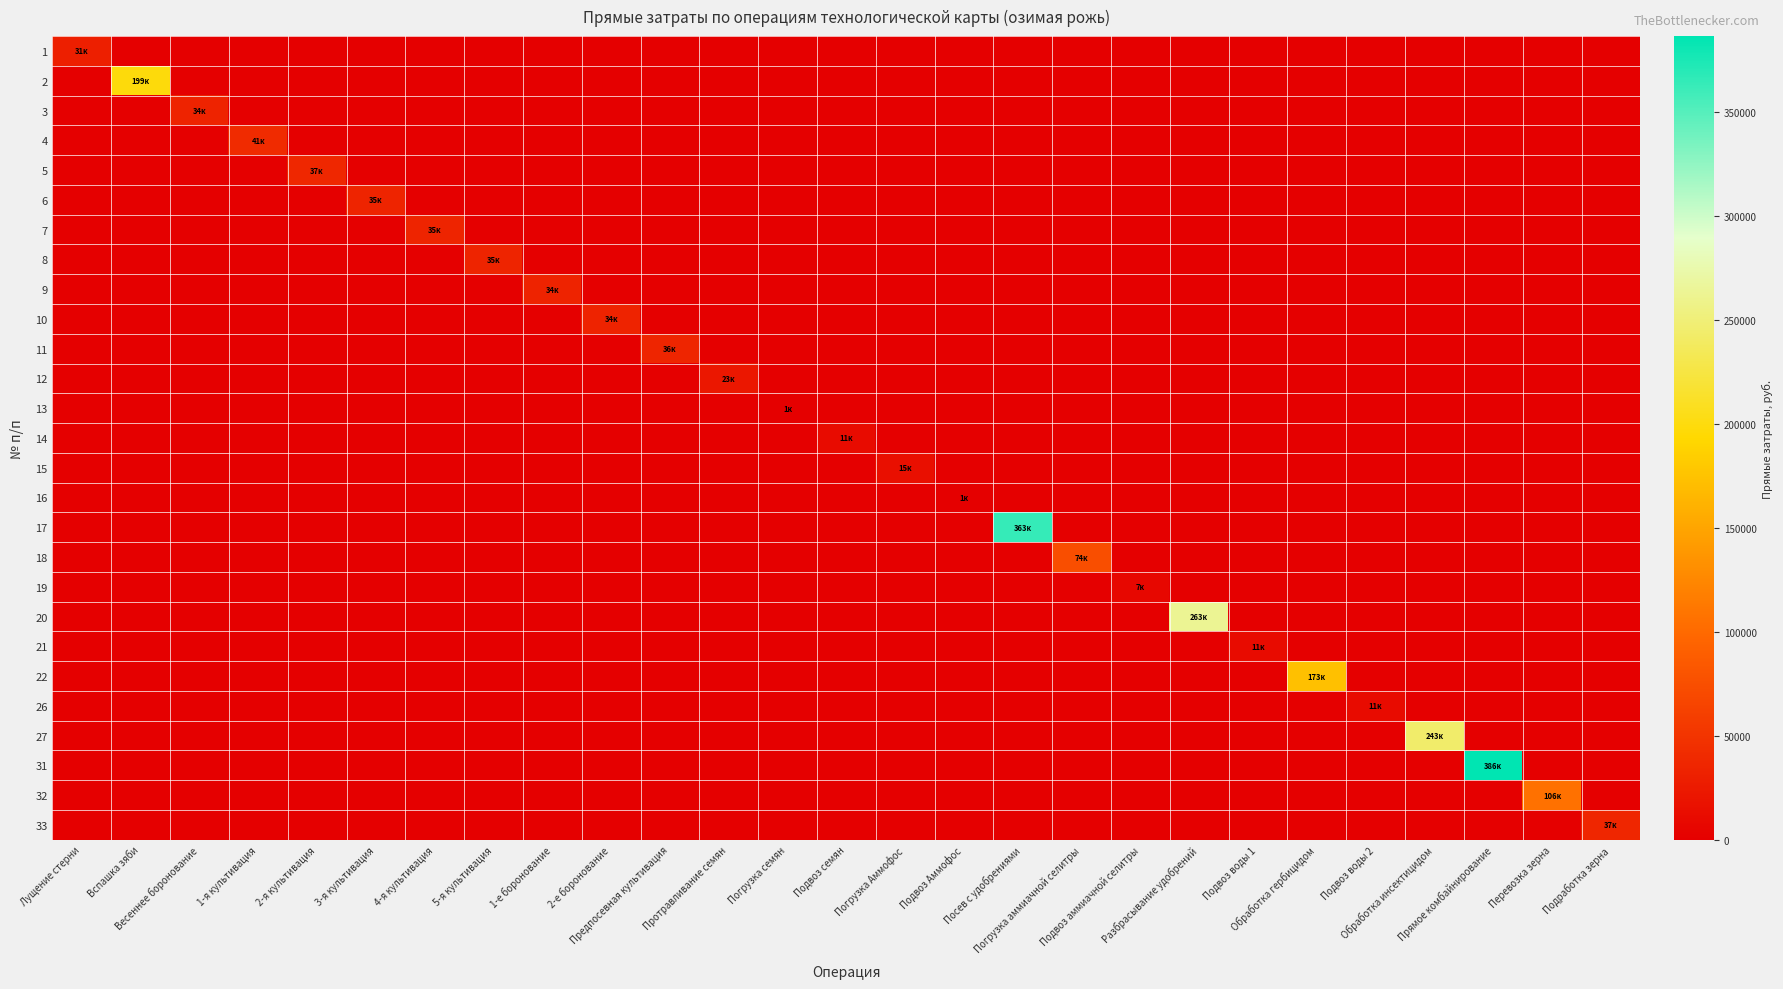

Reading left to right, transcribe all the data shown in this chart.

1: Лущение стерни=30540.2	Вспашка зяби=0.0	Весеннее боронование=0.0	1-я культивация=0.0	2-я культивация=0.0	3-я культивация=0.0	4-я культивация=0.0	5-я культивация=0.0	1-е боронование=0.0	2-е боронование=0.0	Предпосевная культивация=0.0	Протравливание семян=0.0	Погрузка семян=0.0	Подвоз семян=0.0	Погрузка Аммофос=0.0	Подвоз Аммофос=0.0	Посев с удобрениями=0.0	Погрузка аммиачной селитры=0.0	Подвоз аммиачной селитры=0.0	Разбрасывание удобрений=0.0	Подвоз воды 1=0.0	Обработка гербицидом=0.0	Подвоз воды 2=0.0	Обработка инсектицидом=0.0	Прямое комбайнирование=0.0	Перевозка зерна=0.0	Подработка зерна=0.0
2: Лущение стерни=0.0	Вспашка зяби=198627.5	Весеннее боронование=0.0	1-я культивация=0.0	2-я культивация=0.0	3-я культивация=0.0	4-я культивация=0.0	5-я культивация=0.0	1-е боронование=0.0	2-е боронование=0.0	Предпосевная культивация=0.0	Протравливание семян=0.0	Погрузка семян=0.0	Подвоз семян=0.0	Погрузка Аммофос=0.0	Подвоз Аммофос=0.0	Посев с удобрениями=0.0	Погрузка аммиачной селитры=0.0	Подвоз аммиачной селитры=0.0	Разбрасывание удобрений=0.0	Подвоз воды 1=0.0	Обработка гербицидом=0.0	Подвоз воды 2=0.0	Обработка инсектицидом=0.0	Прямое комбайнирование=0.0	Перевозка зерна=0.0	Подработка зерна=0.0
3: Лущение стерни=0.0	Вспашка зяби=0.0	Весеннее боронование=33853.6	1-я культивация=0.0	2-я культивация=0.0	3-я культивация=0.0	4-я культивация=0.0	5-я культивация=0.0	1-е боронование=0.0	2-е боронование=0.0	Предпосевная культивация=0.0	Протравливание семян=0.0	Погрузка семян=0.0	Подвоз семян=0.0	Погрузка Аммофос=0.0	Подвоз Аммофос=0.0	Посев с удобрениями=0.0	Погрузка аммиачной селитры=0.0	Подвоз аммиачной селитры=0.0	Разбрасывание удобрений=0.0	Подвоз воды 1=0.0	Обработка гербицидом=0.0	Подвоз воды 2=0.0	Обработка инсектицидом=0.0	Прямое комбайнирование=0.0	Перевозка зерна=0.0	Подработка зерна=0.0
4: Лущение стерни=0.0	Вспашка зяби=0.0	Весеннее боронование=0.0	1-я культивация=41114.3	2-я культивация=0.0	3-я культивация=0.0	4-я культивация=0.0	5-я культивация=0.0	1-е боронование=0.0	2-е боронование=0.0	Предпосевная культивация=0.0	Протравливание семян=0.0	Погрузка семян=0.0	Подвоз семян=0.0	Погрузка Аммофос=0.0	Подвоз Аммофос=0.0	Посев с удобрениями=0.0	Погрузка аммиачной селитры=0.0	Подвоз аммиачной селитры=0.0	Разбрасывание удобрений=0.0	Подвоз воды 1=0.0	Обработка гербицидом=0.0	Подвоз воды 2=0.0	Обработка инсектицидом=0.0	Прямое комбайнирование=0.0	Перевозка зерна=0.0	Подработка зерна=0.0
5: Лущение стерни=0.0	Вспашка зяби=0.0	Весеннее боронование=0.0	1-я культивация=0.0	2-я культивация=37192.5	3-я культивация=0.0	4-я культивация=0.0	5-я культивация=0.0	1-е боронование=0.0	2-е боронование=0.0	Предпосевная культивация=0.0	Протравливание семян=0.0	Погрузка семян=0.0	Подвоз семян=0.0	Погрузка Аммофос=0.0	Подвоз Аммофос=0.0	Посев с удобрениями=0.0	Погрузка аммиачной селитры=0.0	Подвоз аммиачной селитры=0.0	Разбрасывание удобрений=0.0	Подвоз воды 1=0.0	Обработка гербицидом=0.0	Подвоз воды 2=0.0	Обработка инсектицидом=0.0	Прямое комбайнирование=0.0	Перевозка зерна=0.0	Подработка зерна=0.0
6: Лущение стерни=0.0	Вспашка зяби=0.0	Весеннее боронование=0.0	1-я культивация=0.0	2-я культивация=0.0	3-я культивация=35020.8	4-я культивация=0.0	5-я культивация=0.0	1-е боронование=0.0	2-е боронование=0.0	Предпосевная культивация=0.0	Протравливание семян=0.0	Погрузка семян=0.0	Подвоз семян=0.0	Погрузка Аммофос=0.0	Подвоз Аммофос=0.0	Посев с удобрениями=0.0	Погрузка аммиачной селитры=0.0	Подвоз аммиачной селитры=0.0	Разбрасывание удобрений=0.0	Подвоз воды 1=0.0	Обработка гербицидом=0.0	Подвоз воды 2=0.0	Обработка инсектицидом=0.0	Прямое комбайнирование=0.0	Перевозка зерна=0.0	Подработка зерна=0.0
7: Лущение стерни=0.0	Вспашка зяби=0.0	Весеннее боронование=0.0	1-я культивация=0.0	2-я культивация=0.0	3-я культивация=0.0	4-я культивация=35020.8	5-я культивация=0.0	1-е боронование=0.0	2-е боронование=0.0	Предпосевная культивация=0.0	Протравливание семян=0.0	Погрузка семян=0.0	Подвоз семян=0.0	Погрузка Аммофос=0.0	Подвоз Аммофос=0.0	Посев с удобрениями=0.0	Погрузка аммиачной селитры=0.0	Подвоз аммиачной селитры=0.0	Разбрасывание удобрений=0.0	Подвоз воды 1=0.0	Обработка гербицидом=0.0	Подвоз воды 2=0.0	Обработка инсектицидом=0.0	Прямое комбайнирование=0.0	Перевозка зерна=0.0	Подработка зерна=0.0
8: Лущение стерни=0.0	Вспашка зяби=0.0	Весеннее боронование=0.0	1-я культивация=0.0	2-я культивация=0.0	3-я культивация=0.0	4-я культивация=0.0	5-я культивация=35020.8	1-е боронование=0.0	2-е боронование=0.0	Предпосевная культивация=0.0	Протравливание семян=0.0	Погрузка семян=0.0	Подвоз семян=0.0	Погрузка Аммофос=0.0	Подвоз Аммофос=0.0	Посев с удобрениями=0.0	Погрузка аммиачной селитры=0.0	Подвоз аммиачной селитры=0.0	Разбрасывание удобрений=0.0	Подвоз воды 1=0.0	Обработка гербицидом=0.0	Подвоз воды 2=0.0	Обработка инсектицидом=0.0	Прямое комбайнирование=0.0	Перевозка зерна=0.0	Подработка зерна=0.0
9: Лущение стерни=0.0	Вспашка зяби=0.0	Весеннее боронование=0.0	1-я культивация=0.0	2-я культивация=0.0	3-я культивация=0.0	4-я культивация=0.0	5-я культивация=0.0	1-е боронование=33853.6	2-е боронование=0.0	Предпосевная культивация=0.0	Протравливание семян=0.0	Погрузка семян=0.0	Подвоз семян=0.0	Погрузка Аммофос=0.0	Подвоз Аммофос=0.0	Посев с удобрениями=0.0	Погрузка аммиачной селитры=0.0	Подвоз аммиачной селитры=0.0	Разбрасывание удобрений=0.0	Подвоз воды 1=0.0	Обработка гербицидом=0.0	Подвоз воды 2=0.0	Обработка инсектицидом=0.0	Прямое комбайнирование=0.0	Перевозка зерна=0.0	Подработка зерна=0.0
10: Лущение стерни=0.0	Вспашка зяби=0.0	Весеннее боронование=0.0	1-я культивация=0.0	2-я культивация=0.0	3-я культивация=0.0	4-я культивация=0.0	5-я культивация=0.0	1-е боронование=0.0	2-е боронование=33853.6	Предпосевная культивация=0.0	Протравливание семян=0.0	Погрузка семян=0.0	Подвоз семян=0.0	Погрузка Аммофос=0.0	Подвоз Аммофос=0.0	Посев с удобрениями=0.0	Погрузка аммиачной селитры=0.0	Подвоз аммиачной селитры=0.0	Разбрасывание удобрений=0.0	Подвоз воды 1=0.0	Обработка гербицидом=0.0	Подвоз воды 2=0.0	Обработка инсектицидом=0.0	Прямое комбайнирование=0.0	Перевозка зерна=0.0	Подработка зерна=0.0
11: Лущение стерни=0.0	Вспашка зяби=0.0	Весеннее боронование=0.0	1-я культивация=0.0	2-я культивация=0.0	3-я культивация=0.0	4-я культивация=0.0	5-я культивация=0.0	1-е боронование=0.0	2-е боронование=0.0	Предпосевная культивация=36160.8	Протравливание семян=0.0	Погрузка семян=0.0	Подвоз семян=0.0	Погрузка Аммофос=0.0	Подвоз Аммофос=0.0	Посев с удобрениями=0.0	Погрузка аммиачной селитры=0.0	Подвоз аммиачной селитры=0.0	Разбрасывание удобрений=0.0	Подвоз воды 1=0.0	Обработка гербицидом=0.0	Подвоз воды 2=0.0	Обработка инсектицидом=0.0	Прямое комбайнирование=0.0	Перевозка зерна=0.0	Подработка зерна=0.0
12: Лущение стерни=0.0	Вспашка зяби=0.0	Весеннее боронование=0.0	1-я культивация=0.0	2-я культивация=0.0	3-я культивация=0.0	4-я культивация=0.0	5-я культивация=0.0	1-е боронование=0.0	2-е боронование=0.0	Предпосевная культивация=0.0	Протравливание семян=22889.6	Погрузка семян=0.0	Подвоз семян=0.0	Погрузка Аммофос=0.0	Подвоз Аммофос=0.0	Посев с удобрениями=0.0	Погрузка аммиачной селитры=0.0	Подвоз аммиачной селитры=0.0	Разбрасывание удобрений=0.0	Подвоз воды 1=0.0	Обработка гербицидом=0.0	Подвоз воды 2=0.0	Обработка инсектицидом=0.0	Прямое комбайнирование=0.0	Перевозка зерна=0.0	Подработка зерна=0.0
13: Лущение стерни=0.0	Вспашка зяби=0.0	Весеннее боронование=0.0	1-я культивация=0.0	2-я культивация=0.0	3-я культивация=0.0	4-я культивация=0.0	5-я культивация=0.0	1-е боронование=0.0	2-е боронование=0.0	Предпосевная культивация=0.0	Протравливание семян=0.0	Погрузка семян=1021.0	Подвоз семян=0.0	Погрузка Аммофос=0.0	Подвоз Аммофос=0.0	Посев с удобрениями=0.0	Погрузка аммиачной селитры=0.0	Подвоз аммиачной селитры=0.0	Разбрасывание удобрений=0.0	Подвоз воды 1=0.0	Обработка гербицидом=0.0	Подвоз воды 2=0.0	Обработка инсектицидом=0.0	Прямое комбайнирование=0.0	Перевозка зерна=0.0	Подработка зерна=0.0
14: Лущение стерни=0.0	Вспашка зяби=0.0	Весеннее боронование=0.0	1-я культивация=0.0	2-я культивация=0.0	3-я культивация=0.0	4-я культивация=0.0	5-я культивация=0.0	1-е боронование=0.0	2-е боронование=0.0	Предпосевная культивация=0.0	Протравливание семян=0.0	Погрузка семян=0.0	Подвоз семян=10590.0	Погрузка Аммофос=0.0	Подвоз Аммофос=0.0	Посев с удобрениями=0.0	Погрузка аммиачной селитры=0.0	Подвоз аммиачной селитры=0.0	Разбрасывание удобрений=0.0	Подвоз воды 1=0.0	Обработка гербицидом=0.0	Подвоз воды 2=0.0	Обработка инсектицидом=0.0	Прямое комбайнирование=0.0	Перевозка зерна=0.0	Подработка зерна=0.0
15: Лущение стерни=0.0	Вспашка зяби=0.0	Весеннее боронование=0.0	1-я культивация=0.0	2-я культивация=0.0	3-я культивация=0.0	4-я культивация=0.0	5-я культивация=0.0	1-е боронование=0.0	2-е боронование=0.0	Предпосевная культивация=0.0	Протравливание семян=0.0	Погрузка семян=0.0	Подвоз семян=0.0	Погрузка Аммофос=14807.1	Подвоз Аммофос=0.0	Посев с удобрениями=0.0	Погрузка аммиачной селитры=0.0	Подвоз аммиачной селитры=0.0	Разбрасывание удобрений=0.0	Подвоз воды 1=0.0	Обработка гербицидом=0.0	Подвоз воды 2=0.0	Обработка инсектицидом=0.0	Прямое комбайнирование=0.0	Перевозка зерна=0.0	Подработка зерна=0.0
16: Лущение стерни=0.0	Вспашка зяби=0.0	Весеннее боронование=0.0	1-я культивация=0.0	2-я культивация=0.0	3-я культивация=0.0	4-я культивация=0.0	5-я культивация=0.0	1-е боронование=0.0	2-е боронование=0.0	Предпосевная культивация=0.0	Протравливание семян=0.0	Погрузка семян=0.0	Подвоз семян=0.0	Погрузка Аммофос=0.0	Подвоз Аммофос=1412.0	Посев с удобрениями=0.0	Погрузка аммиачной селитры=0.0	Подвоз аммиачной селитры=0.0	Разбрасывание удобрений=0.0	Подвоз воды 1=0.0	Обработка гербицидом=0.0	Подвоз воды 2=0.0	Обработка инсектицидом=0.0	Прямое комбайнирование=0.0	Перевозка зерна=0.0	Подработка зерна=0.0
17: Лущение стерни=0.0	Вспашка зяби=0.0	Весеннее боронование=0.0	1-я культивация=0.0	2-я культивация=0.0	3-я культивация=0.0	4-я культивация=0.0	5-я культивация=0.0	1-е боронование=0.0	2-е боронование=0.0	Предпосевная культивация=0.0	Протравливание семян=0.0	Погрузка семян=0.0	Подвоз семян=0.0	Погрузка Аммофос=0.0	Подвоз Аммофос=0.0	Посев с удобрениями=363370.2	Погрузка аммиачной селитры=0.0	Подвоз аммиачной селитры=0.0	Разбрасывание удобрений=0.0	Подвоз воды 1=0.0	Обработка гербицидом=0.0	Подвоз воды 2=0.0	Обработка инсектицидом=0.0	Прямое комбайнирование=0.0	Перевозка зерна=0.0	Подработка зерна=0.0
18: Лущение стерни=0.0	Вспашка зяби=0.0	Весеннее боронование=0.0	1-я культивация=0.0	2-я культивация=0.0	3-я культивация=0.0	4-я культивация=0.0	5-я культивация=0.0	1-е боронование=0.0	2-е боронование=0.0	Предпосевная культивация=0.0	Протравливание семян=0.0	Погрузка семян=0.0	Подвоз семян=0.0	Погрузка Аммофос=0.0	Подвоз Аммофос=0.0	Посев с удобрениями=0.0	Погрузка аммиачной селитры=74035.6	Подвоз аммиачной селитры=0.0	Разбрасывание удобрений=0.0	Подвоз воды 1=0.0	Обработка гербицидом=0.0	Подвоз воды 2=0.0	Обработка инсектицидом=0.0	Прямое комбайнирование=0.0	Перевозка зерна=0.0	Подработка зерна=0.0
19: Лущение стерни=0.0	Вспашка зяби=0.0	Весеннее боронование=0.0	1-я культивация=0.0	2-я культивация=0.0	3-я культивация=0.0	4-я культивация=0.0	5-я культивация=0.0	1-е боронование=0.0	2-е боронование=0.0	Предпосевная культивация=0.0	Протравливание семян=0.0	Погрузка семян=0.0	Подвоз семян=0.0	Погрузка Аммофос=0.0	Подвоз Аммофос=0.0	Посев с удобрениями=0.0	Погрузка аммиачной селитры=0.0	Подвоз аммиачной селитры=7060.0	Разбрасывание удобрений=0.0	Подвоз воды 1=0.0	Обработка гербицидом=0.0	Подвоз воды 2=0.0	Обработка инсектицидом=0.0	Прямое комбайнирование=0.0	Перевозка зерна=0.0	Подработка зерна=0.0
20: Лущение стерни=0.0	Вспашка зяби=0.0	Весеннее боронование=0.0	1-я культивация=0.0	2-я культивация=0.0	3-я культивация=0.0	4-я культивация=0.0	5-я культивация=0.0	1-е боронование=0.0	2-е боронование=0.0	Предпосевная культивация=0.0	Протравливание семян=0.0	Погрузка семян=0.0	Подвоз семян=0.0	Погрузка Аммофос=0.0	Подвоз Аммофос=0.0	Посев с удобрениями=0.0	Погрузка аммиачной селитры=0.0	Подвоз аммиачной селитры=0.0	Разбрасывание удобрений=263403.9	Подвоз воды 1=0.0	Обработка гербицидом=0.0	Подвоз воды 2=0.0	Обработка инсектицидом=0.0	Прямое комбайнирование=0.0	Перевозка зерна=0.0	Подработка зерна=0.0
21: Лущение стерни=0.0	Вспашка зяби=0.0	Весеннее боронование=0.0	1-я культивация=0.0	2-я культивация=0.0	3-я культивация=0.0	4-я культивация=0.0	5-я культивация=0.0	1-е боронование=0.0	2-е боронование=0.0	Предпосевная культивация=0.0	Протравливание семян=0.0	Погрузка семян=0.0	Подвоз семян=0.0	Погрузка Аммофос=0.0	Подвоз Аммофос=0.0	Посев с удобрениями=0.0	Погрузка аммиачной селитры=0.0	Подвоз аммиачной селитры=0.0	Разбрасывание удобрений=0.0	Подвоз воды 1=10590.0	Обработка гербицидом=0.0	Подвоз воды 2=0.0	Обработка инсектицидом=0.0	Прямое комбайнирование=0.0	Перевозка зерна=0.0	Подработка зерна=0.0
22: Лущение стерни=0.0	Вспашка зяби=0.0	Весеннее боронование=0.0	1-я культивация=0.0	2-я культивация=0.0	3-я культивация=0.0	4-я культивация=0.0	5-я культивация=0.0	1-е боронование=0.0	2-е боронование=0.0	Предпосевная культивация=0.0	Протравливание семян=0.0	Погрузка семян=0.0	Подвоз семян=0.0	Погрузка Аммофос=0.0	Подвоз Аммофос=0.0	Посев с удобрениями=0.0	Погрузка аммиачной селитры=0.0	Подвоз аммиачной селитры=0.0	Разбрасывание удобрений=0.0	Подвоз воды 1=0.0	Обработка гербицидом=173334.8	Подвоз воды 2=0.0	Обработка инсектицидом=0.0	Прямое комбайнирование=0.0	Перевозка зерна=0.0	Подработка зерна=0.0
26: Лущение стерни=0.0	Вспашка зяби=0.0	Весеннее боронование=0.0	1-я культивация=0.0	2-я культивация=0.0	3-я культивация=0.0	4-я культивация=0.0	5-я культивация=0.0	1-е боронование=0.0	2-е боронование=0.0	Предпосевная культивация=0.0	Протравливание семян=0.0	Погрузка семян=0.0	Подвоз семян=0.0	Погрузка Аммофос=0.0	Подвоз Аммофос=0.0	Посев с удобрениями=0.0	Погрузка аммиачной селитры=0.0	Подвоз аммиачной селитры=0.0	Разбрасывание удобрений=0.0	Подвоз воды 1=0.0	Обработка гербицидом=0.0	Подвоз воды 2=10590.0	Обработка инсектицидом=0.0	Прямое комбайнирование=0.0	Перевозка зерна=0.0	Подработка зерна=0.0
27: Лущение стерни=0.0	Вспашка зяби=0.0	Весеннее боронование=0.0	1-я культивация=0.0	2-я культивация=0.0	3-я культивация=0.0	4-я культивация=0.0	5-я культивация=0.0	1-е боронование=0.0	2-е боронование=0.0	Предпосевная культивация=0.0	Протравливание семян=0.0	Погрузка семян=0.0	Подвоз семян=0.0	Погрузка Аммофос=0.0	Подвоз Аммофос=0.0	Посев с удобрениями=0.0	Погрузка аммиачной селитры=0.0	Подвоз аммиачной селитры=0.0	Разбрасывание удобрений=0.0	Подвоз воды 1=0.0	Обработка гербицидом=0.0	Подвоз воды 2=0.0	Обработка инсектицидом=243334.8	Прямое комбайнирование=0.0	Перевозка зерна=0.0	Подработка зерна=0.0
31: Лущение стерни=0.0	Вспашка зяби=0.0	Весеннее боронование=0.0	1-я культивация=0.0	2-я культивация=0.0	3-я культивация=0.0	4-я культивация=0.0	5-я культивация=0.0	1-е боронование=0.0	2-е боронование=0.0	Предпосевная культивация=0.0	Протравливание семян=0.0	Погрузка семян=0.0	Подвоз семян=0.0	Погрузка Аммофос=0.0	Подвоз Аммофос=0.0	Посев с удобрениями=0.0	Погрузка аммиачной селитры=0.0	Подвоз аммиачной селитры=0.0	Разбрасывание удобрений=0.0	Подвоз воды 1=0.0	Обработка гербицидом=0.0	Подвоз воды 2=0.0	Обработка инсектицидом=0.0	Прямое комбайнирование=386463.6	Перевозка зерна=0.0	Подработка зерна=0.0
32: Лущение стерни=0.0	Вспашка зяби=0.0	Весеннее боронование=0.0	1-я культивация=0.0	2-я культивация=0.0	3-я культивация=0.0	4-я культивация=0.0	5-я культивация=0.0	1-е боронование=0.0	2-е боронование=0.0	Предпосевная культивация=0.0	Протравливание семян=0.0	Погрузка семян=0.0	Подвоз семян=0.0	Погрузка Аммофос=0.0	Подвоз Аммофос=0.0	Посев с удобрениями=0.0	Погрузка аммиачной селитры=0.0	Подвоз аммиачной селитры=0.0	Разбрасывание удобрений=0.0	Подвоз воды 1=0.0	Обработка гербицидом=0.0	Подвоз воды 2=0.0	Обработка инсектицидом=0.0	Прямое комбайнирование=0.0	Перевозка зерна=105900.0	Подработка зерна=0.0
33: Лущение стерни=0.0	Вспашка зяби=0.0	Весеннее боронование=0.0	1-я культивация=0.0	2-я культивация=0.0	3-я культивация=0.0	4-я культивация=0.0	5-я культивация=0.0	1-е боронование=0.0	2-е боронование=0.0	Предпосевная культивация=0.0	Протравливание семян=0.0	Погрузка семян=0.0	Подвоз семян=0.0	Погрузка Аммофос=0.0	Подвоз Аммофос=0.0	Посев с удобрениями=0.0	Погрузка аммиачной селитры=0.0	Подвоз аммиачной селитры=0.0	Разбрасывание удобрений=0.0	Подвоз воды 1=0.0	Обработка гербицидом=0.0	Подвоз воды 2=0.0	Обработка инсектицидом=0.0	Прямое комбайнирование=0.0	Перевозка зерна=0.0	Подработка зерна=36566.2